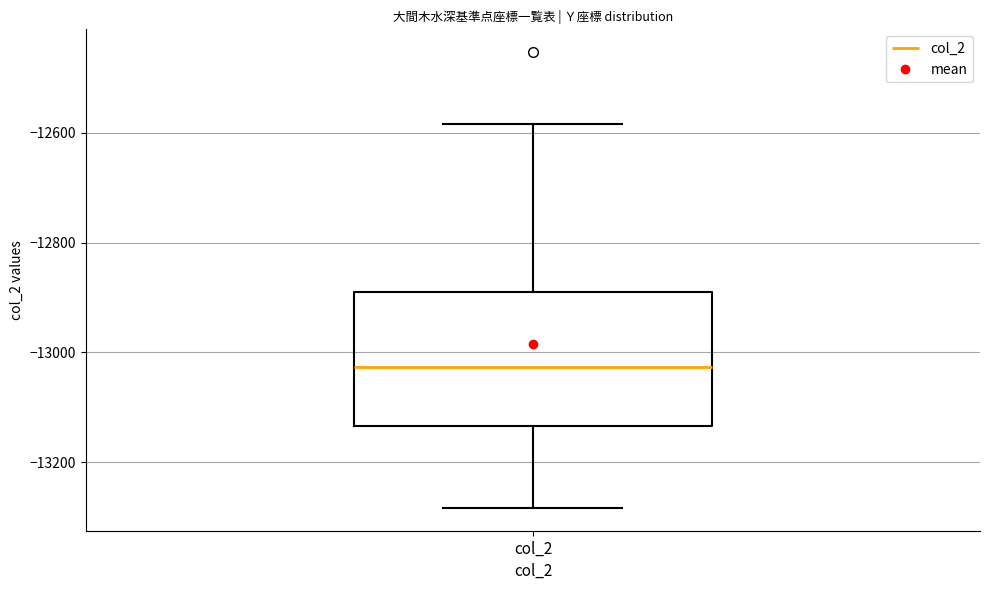

Where does the median line of the box for col_2 sit on the y-axis? The values are not printed on the chart, so give them approximately, as read against the axis.

-13020